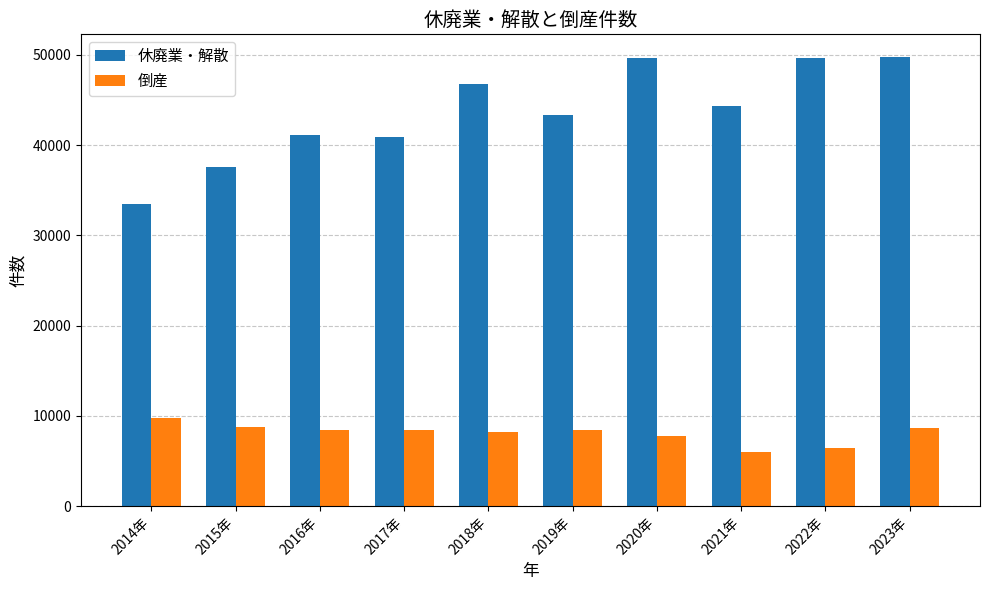

What is the greatest value displayed?

49788